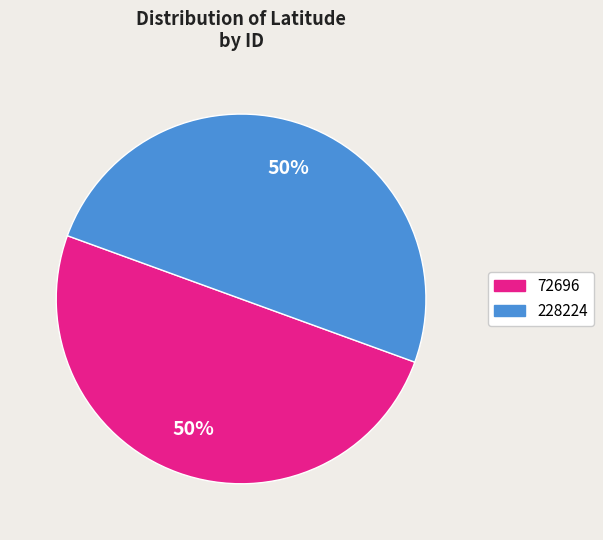

To the nearest percent, what is the average slice percentage?

50%